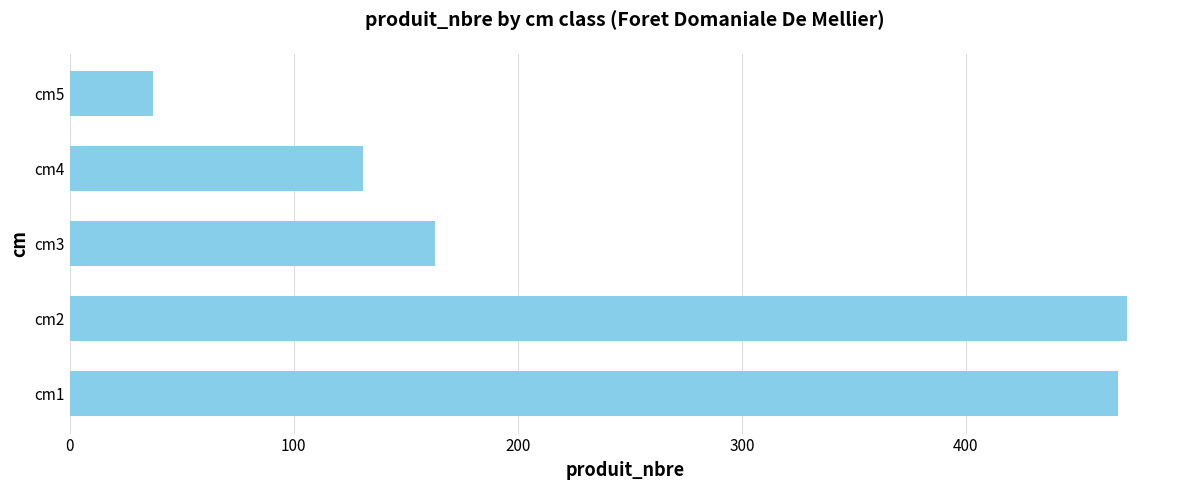

Reading bottom to top, list all the values displayed in this chart.

468	472	163	131	37